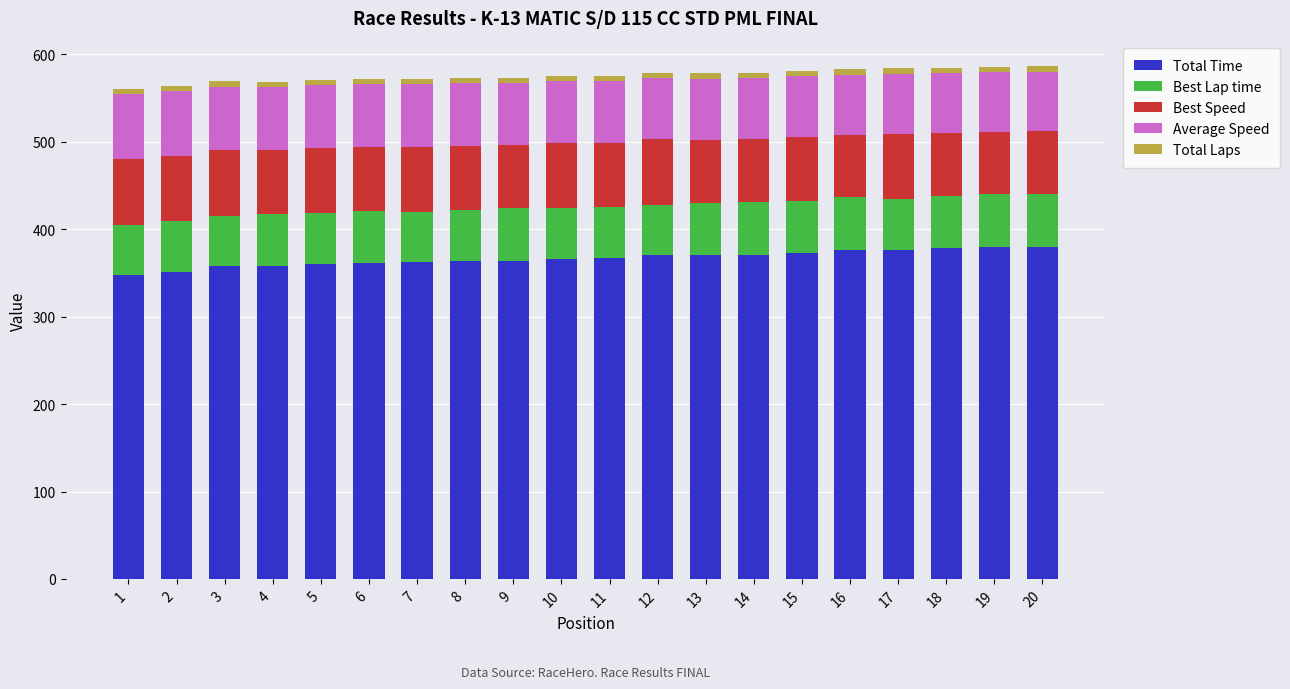

The value of Total Time at 10 is 619.5. True or false?

False